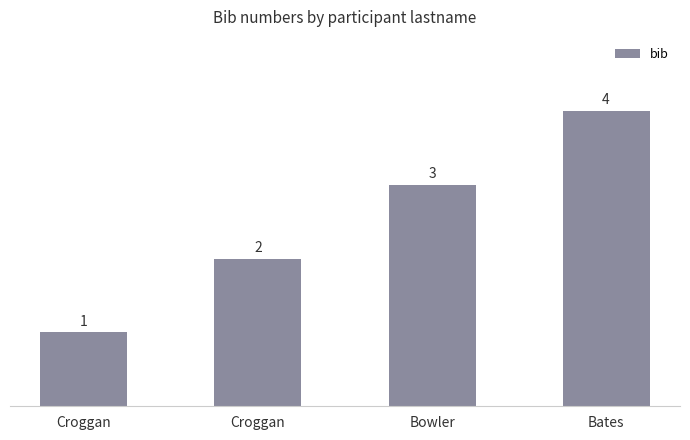

Is it true that the value at Croggan is 2?

False